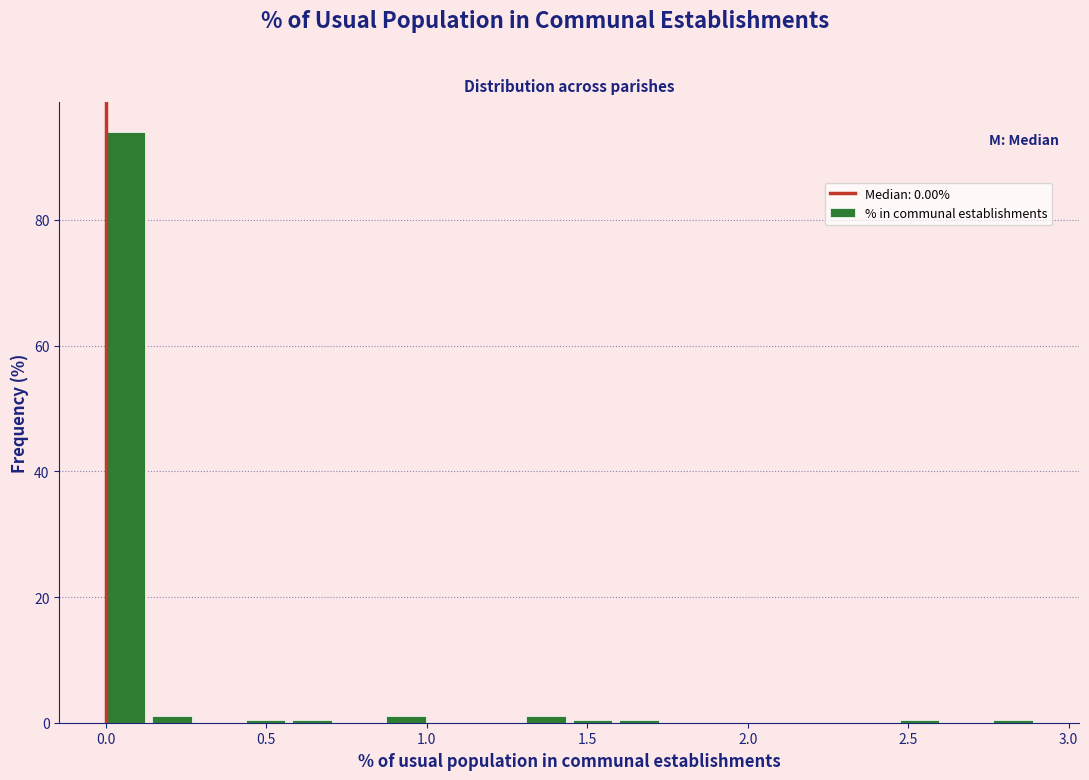

Around what value on the x-axis is the tallest bar? Give the approximate position of its centre, as read against the axis.

0.05